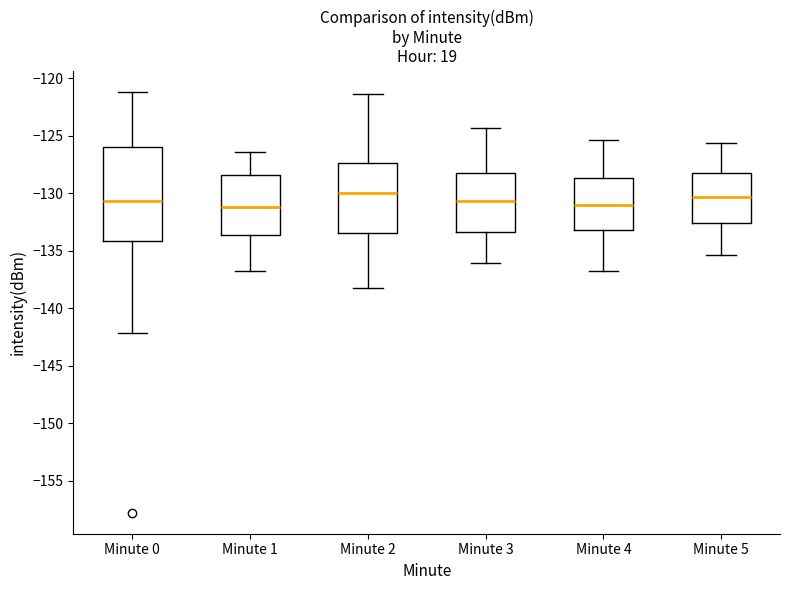

Which box is the tallest, from its lower edge to its upper edge?

Minute 0